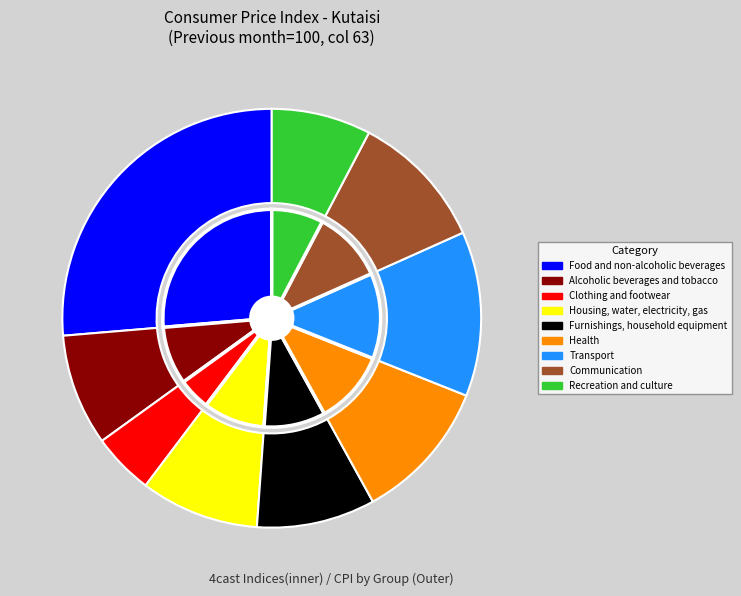

Is there a majority slice in this chart?

No